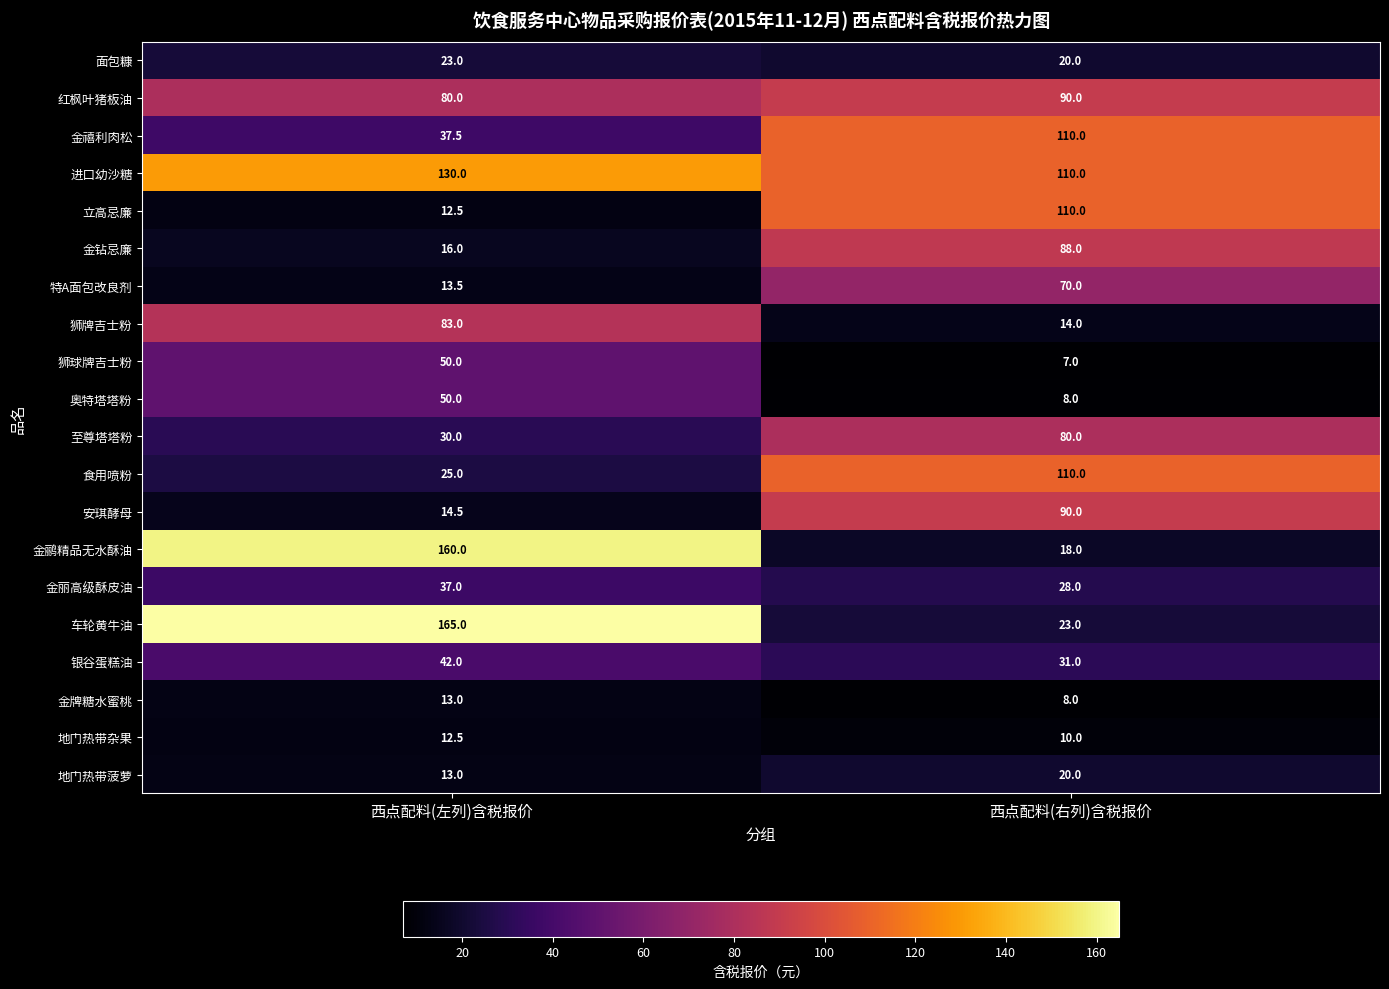

How many data points does each series have?

2